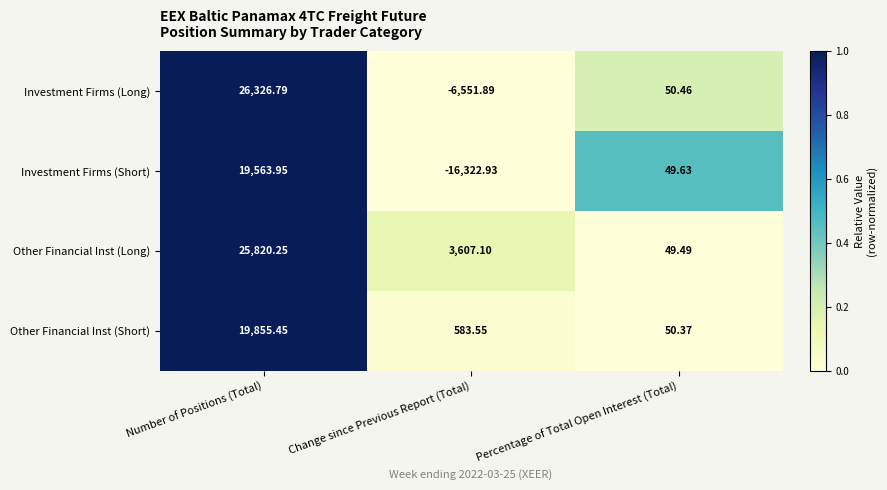

At which label does Other Financial Inst (Short) reach its minimum?

Percentage of Total Open Interest (Total)